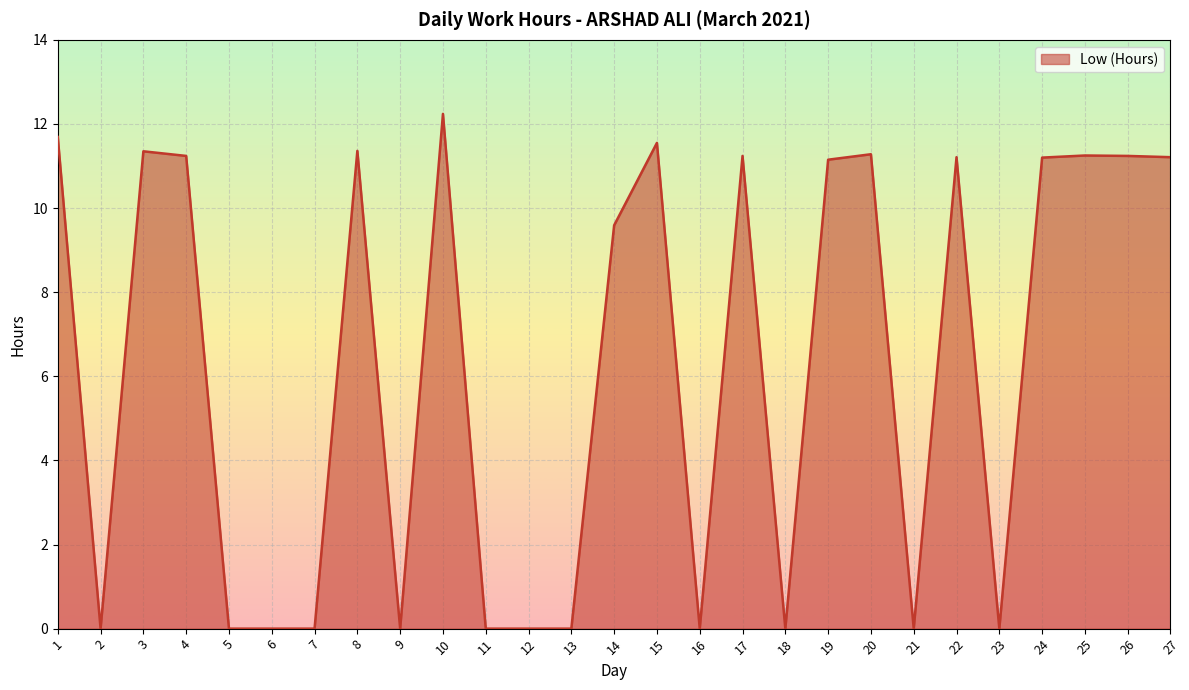

The value at 9 is 0.0. True or false?

True